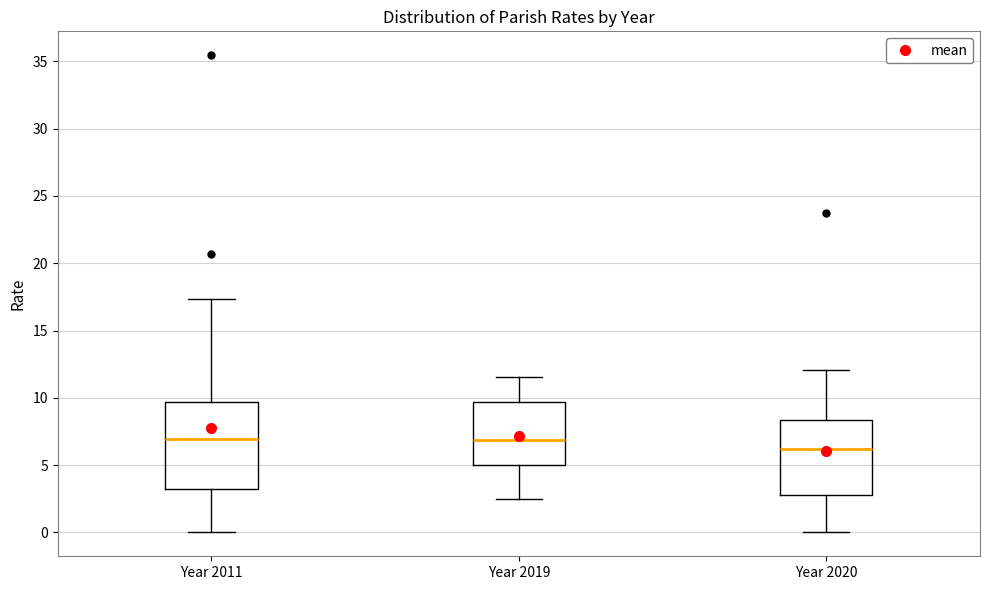

Which box is the tallest, from its lower edge to its upper edge?

Year 2011